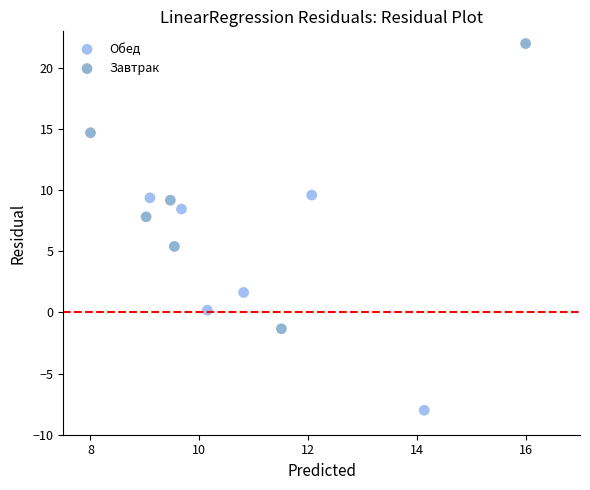

Which series contains the lowest Y value?

Обед